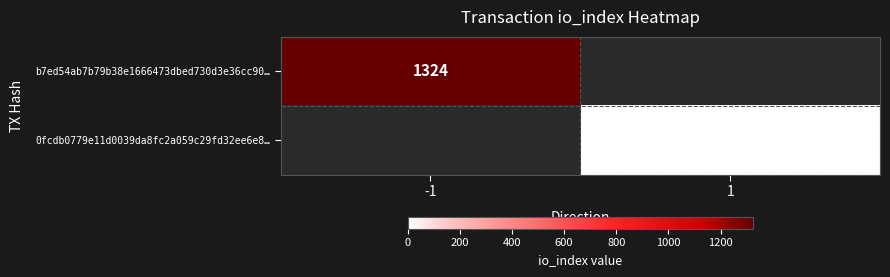

Is it true that b7ed54ab7b79b38e1666473dbed730d3e36cc90… equals 1921 at -1?

False